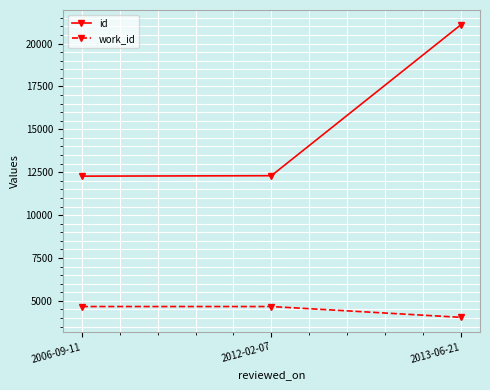

What is the spread (max minus min) of values at 2013-06-21?

17060